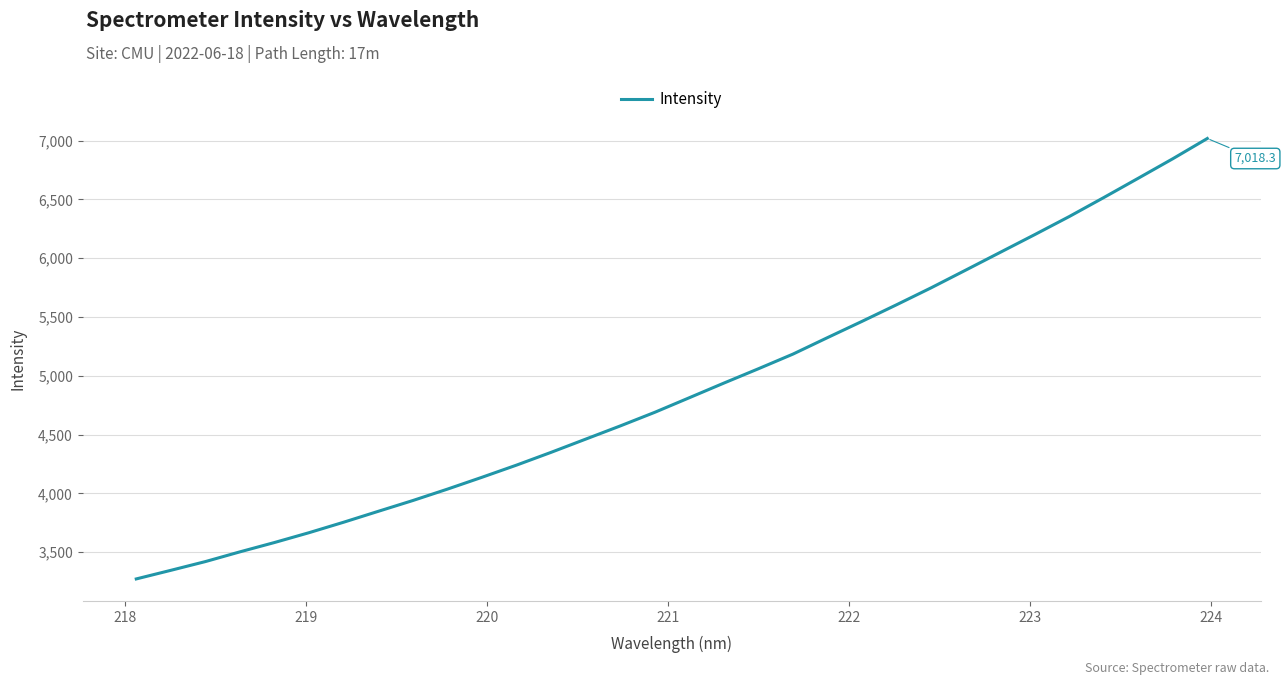

What is the difference between the maximum and minimum values?

3746.6